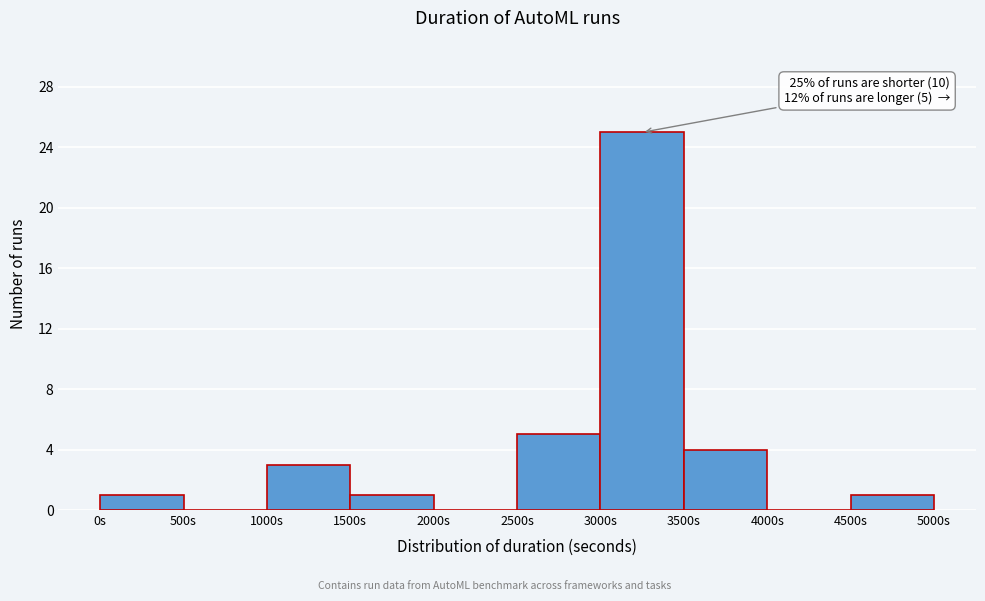

Over which range of the x-axis is the bar tallest?

3000 to 3500